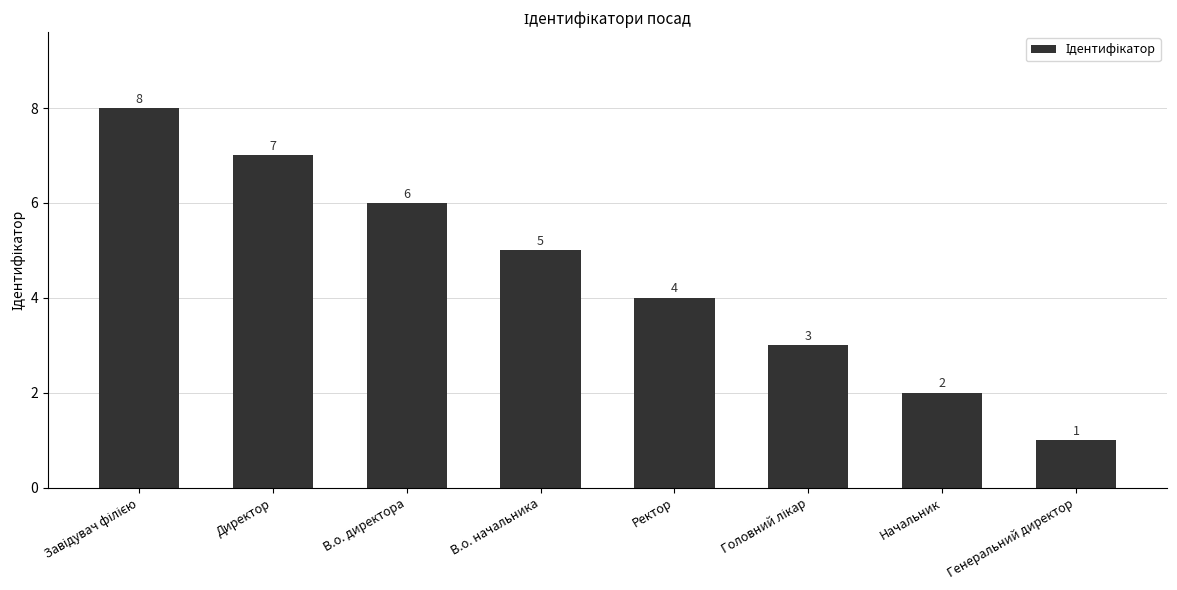

What is the smallest value displayed?

1